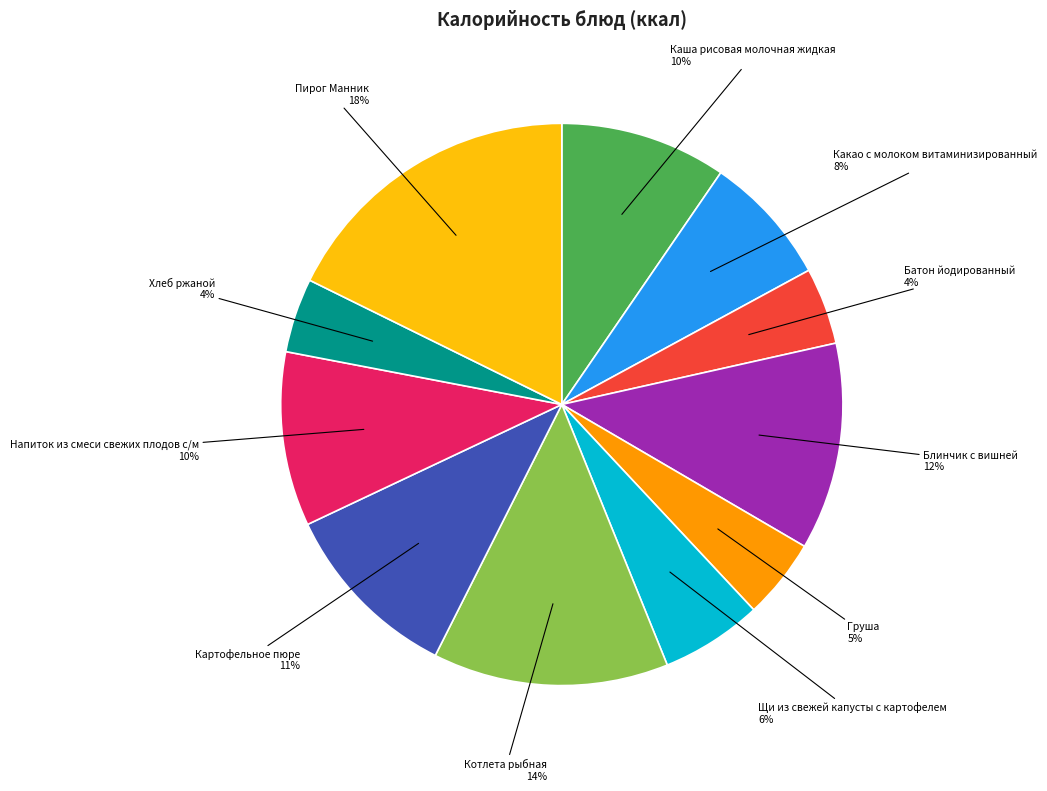

Between Каша рисовая молочная жидкая and Щи из свежей капусты с картофелем, which is larger?

Каша рисовая молочная жидкая